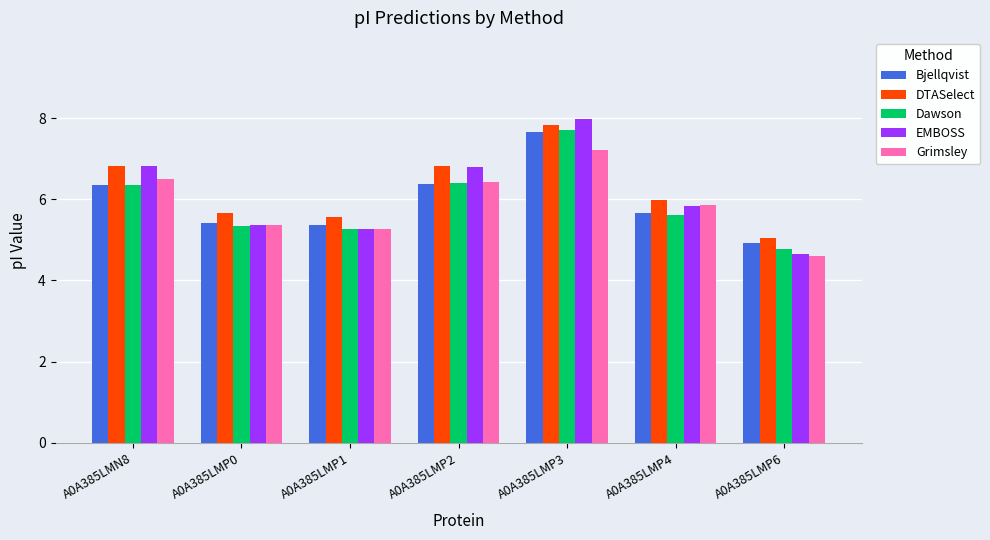

Read the EMBOSS value at A0A385LMN8.

6.8